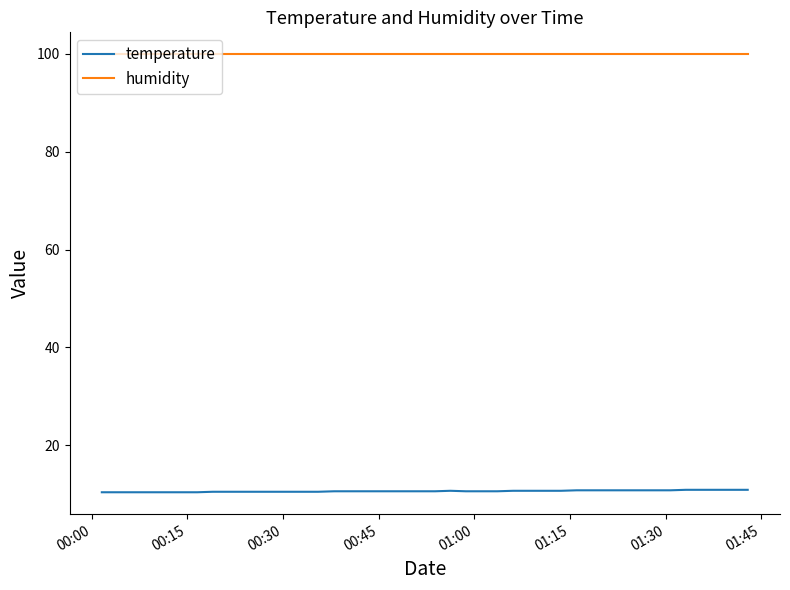

List the series in order of their overall mean, highest first.

humidity, temperature